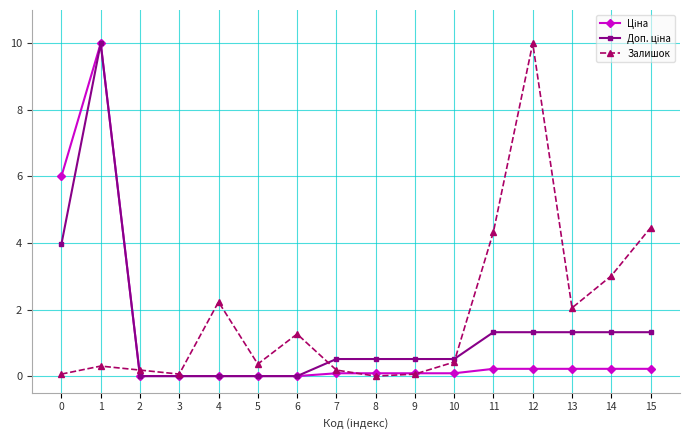

How many data points does each series have?

16